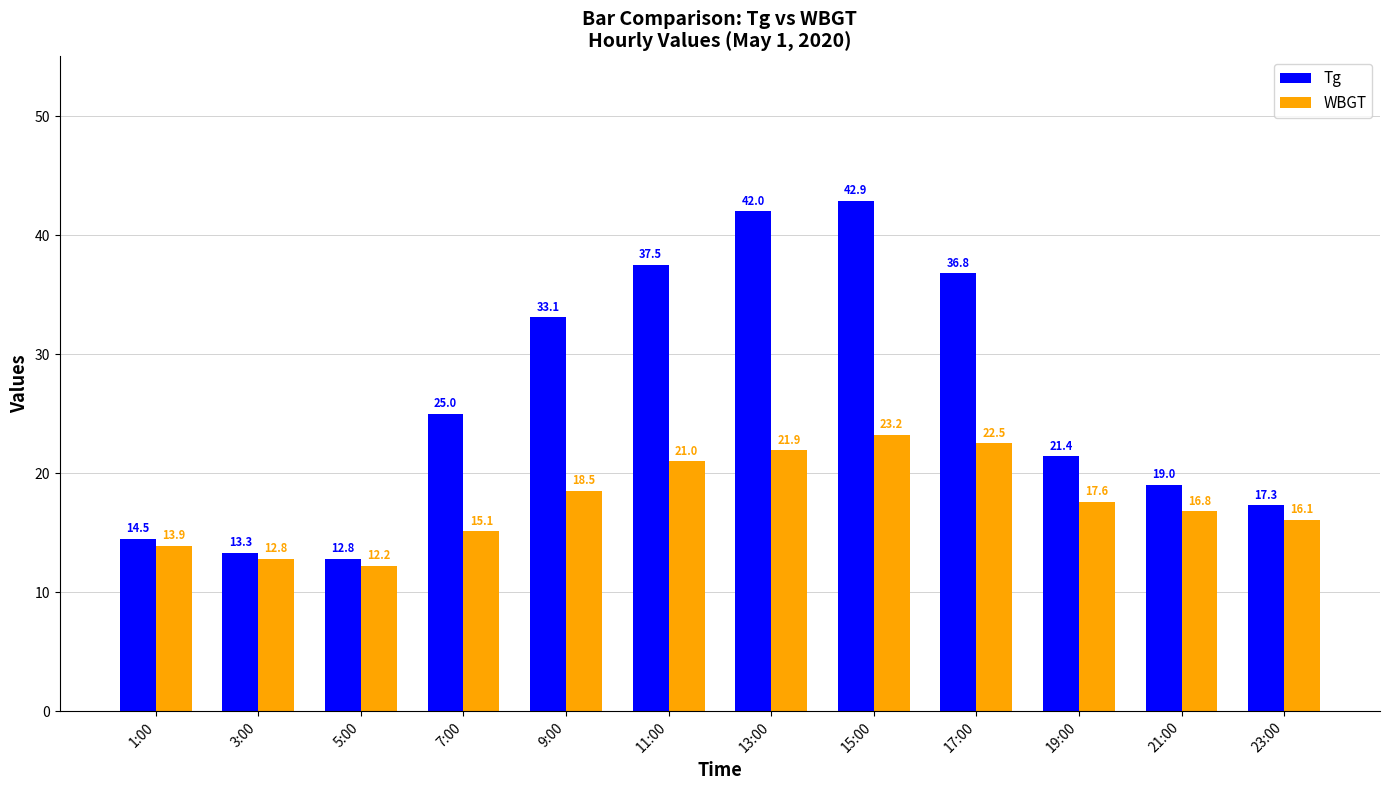

What is the sum of the Tg values at 13:00 and 21:00?

61.0